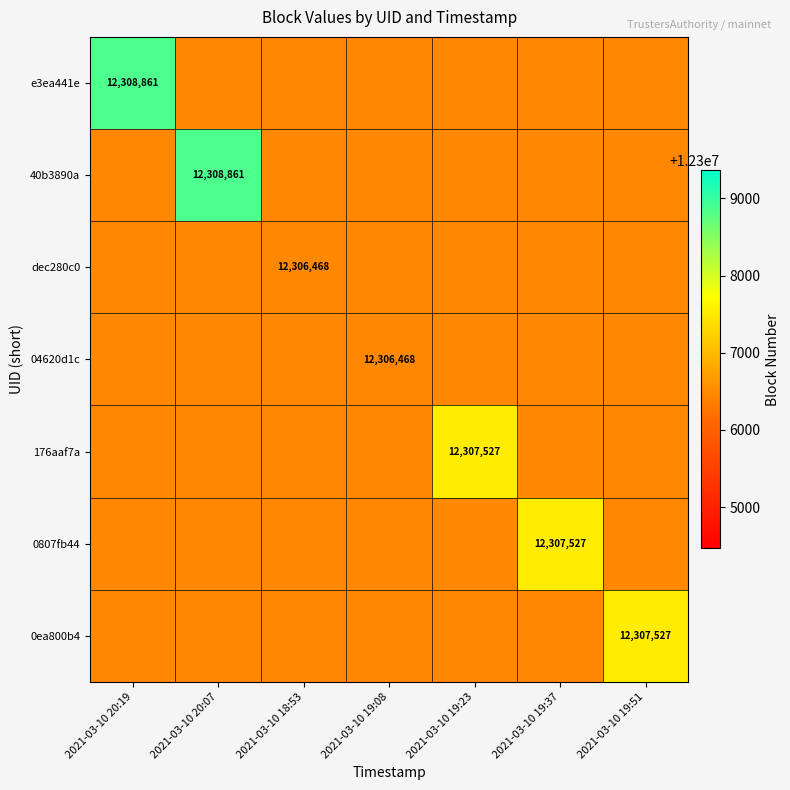

True or false: 04620d1c has a value of 16630288 at 2021-03-10 19:08.

False